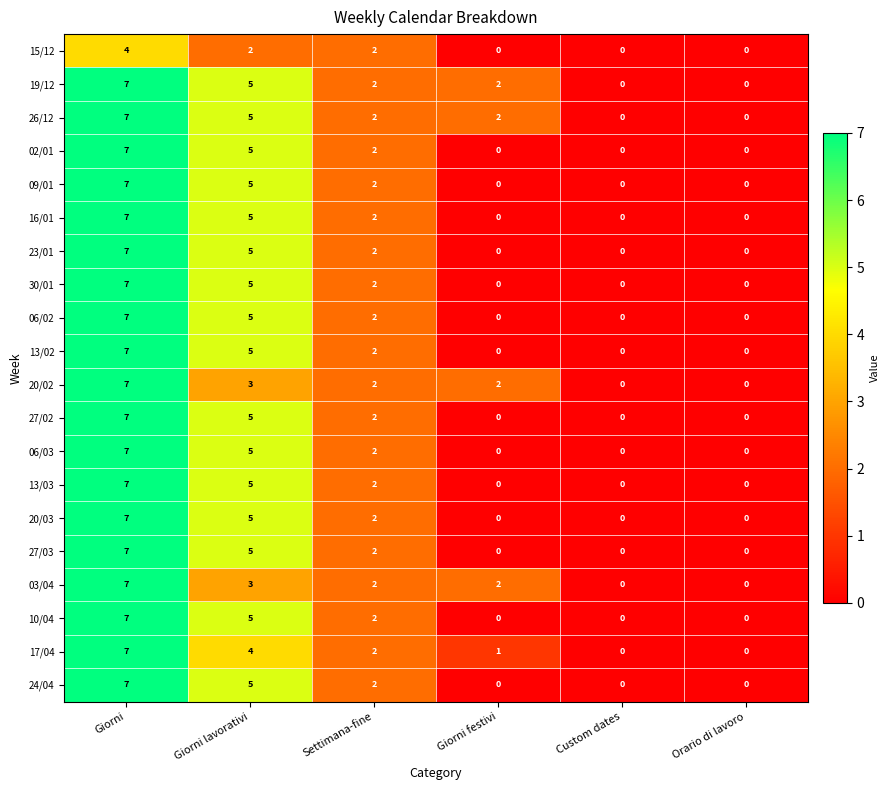

How many 16/01 values are between 0 and 5?

5